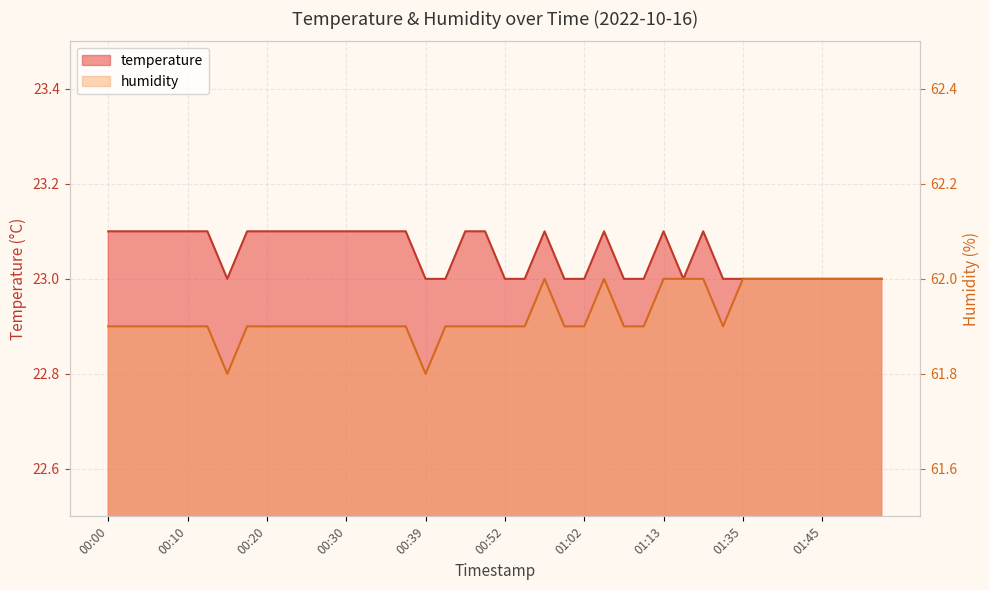

True or false: humidity and temperature intersect in this chart.

False